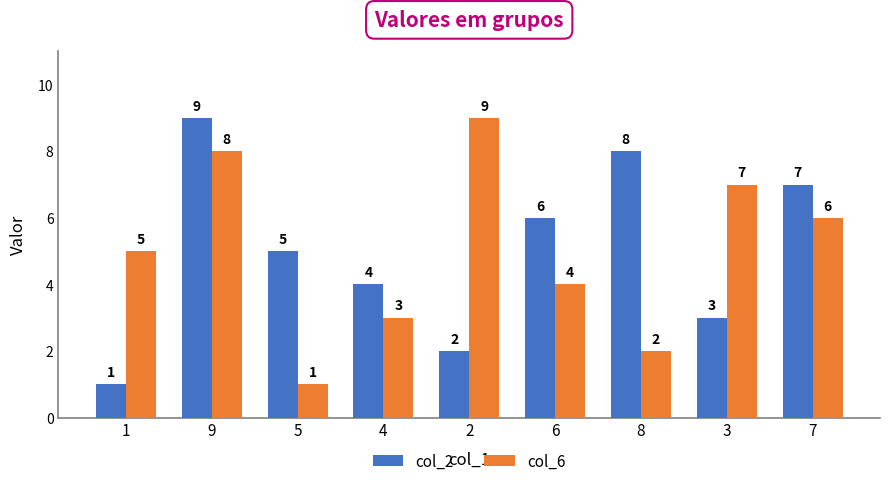

What position from the left is 4?

4